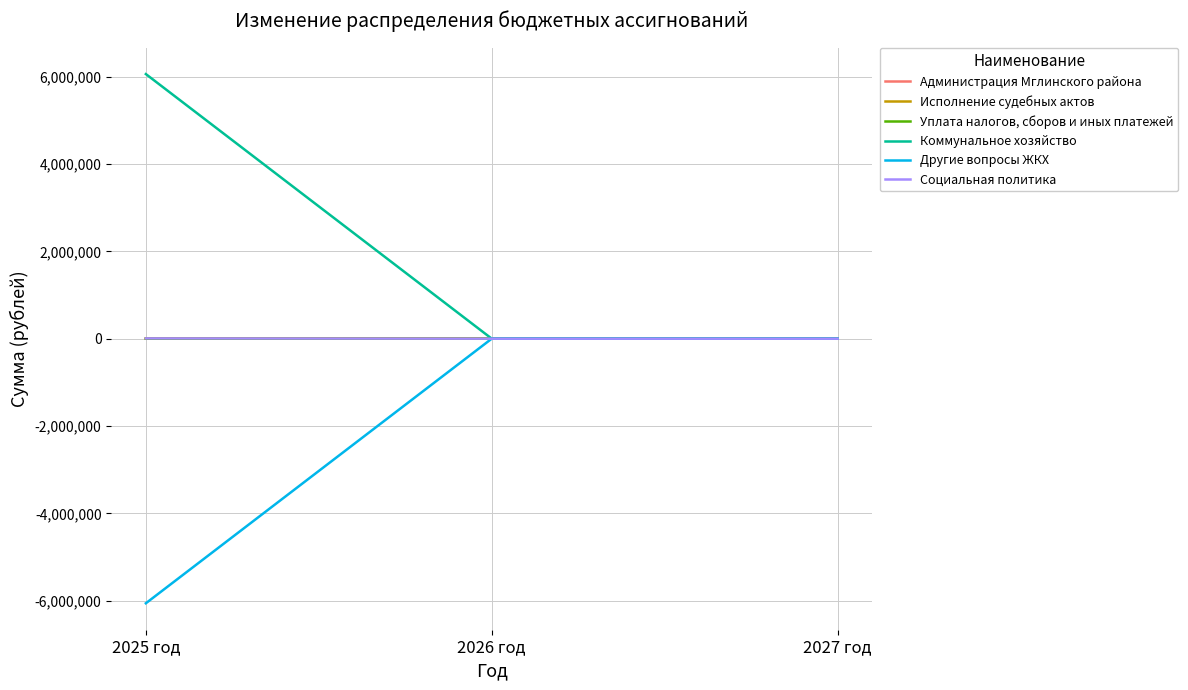

Between 2026 год and 2027 год, which is larger?

2026 год